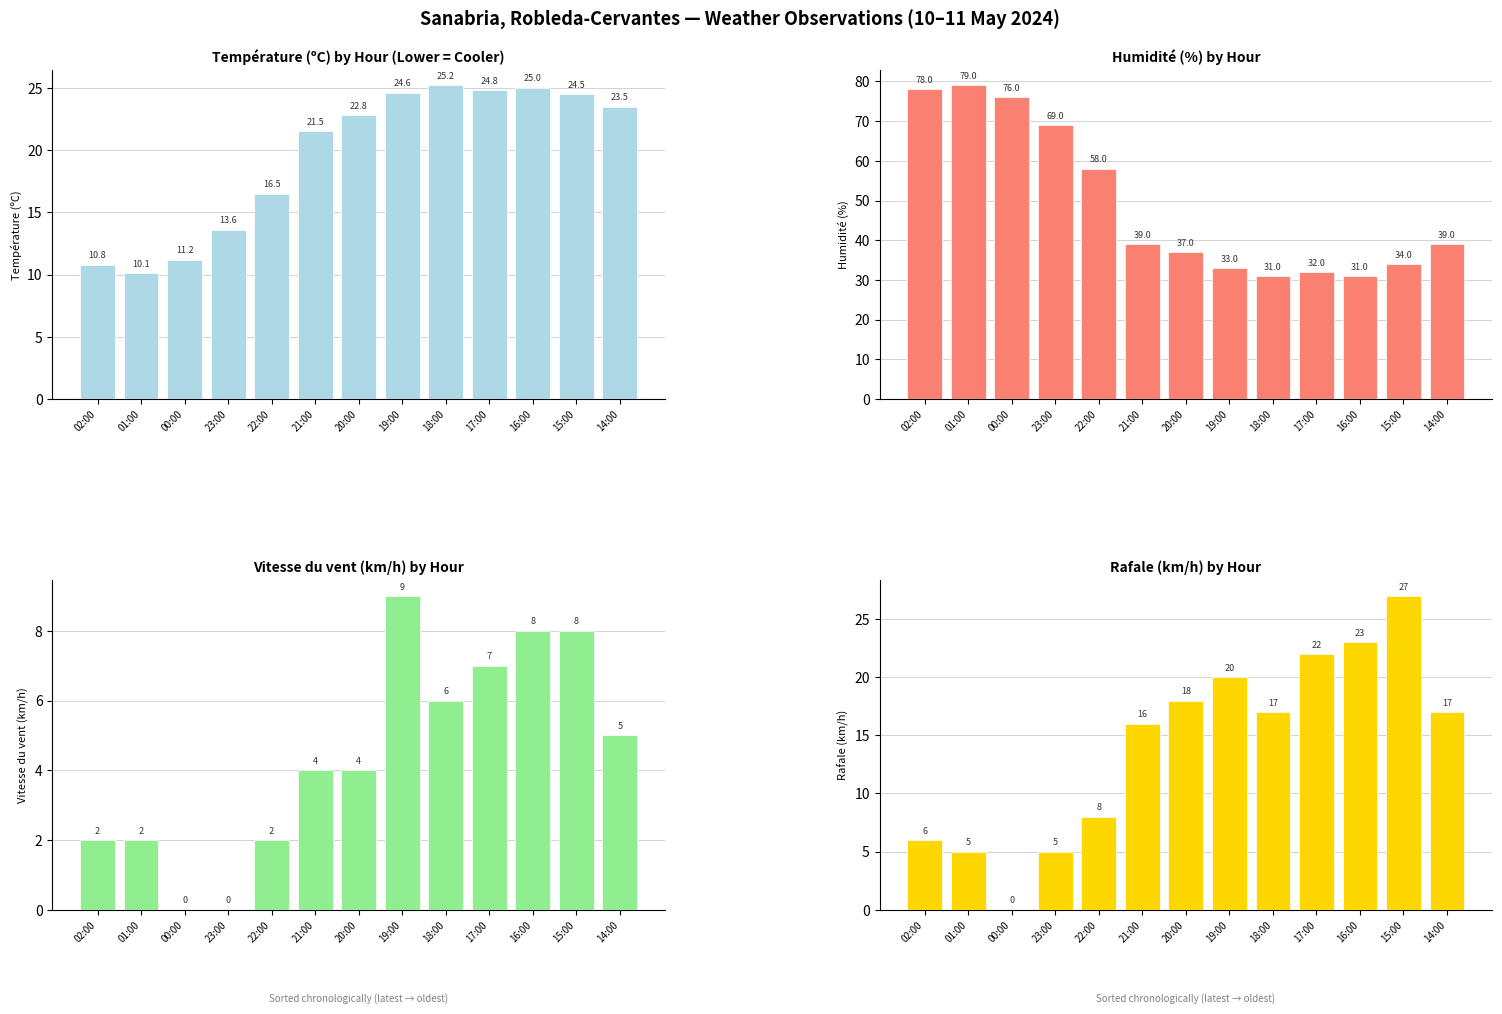

What is the label of the 5th bar from the right?

18:00